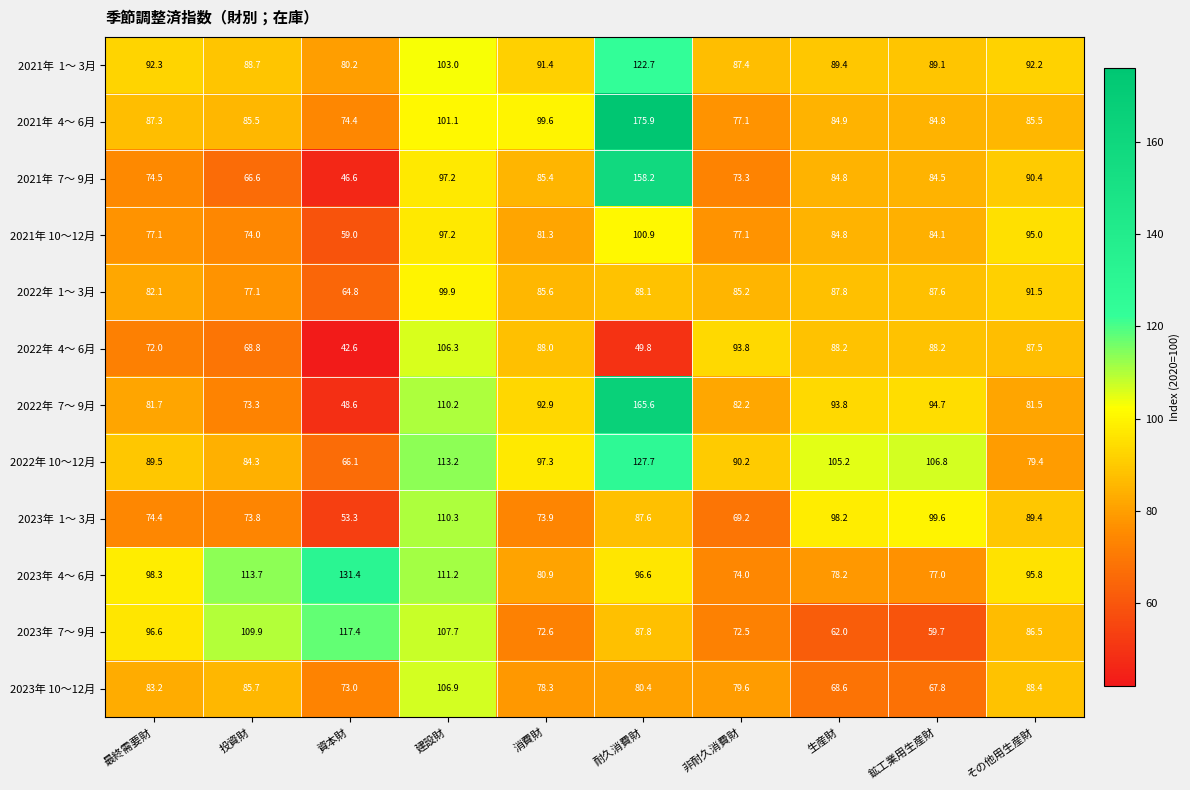

What is the difference between the highest and lowest values at 最終需要財?

26.3